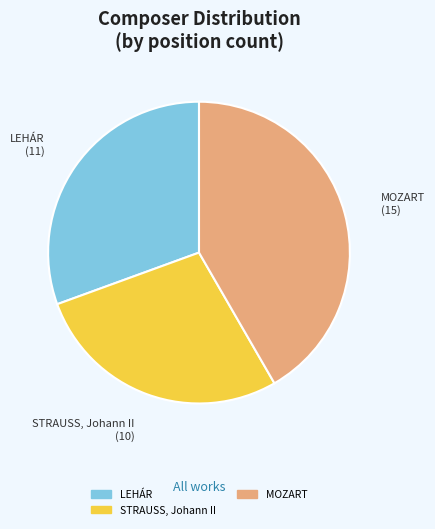

Approximately how many times larger is the value at STRAUSS, Johann II compared to MOZART?

0.7